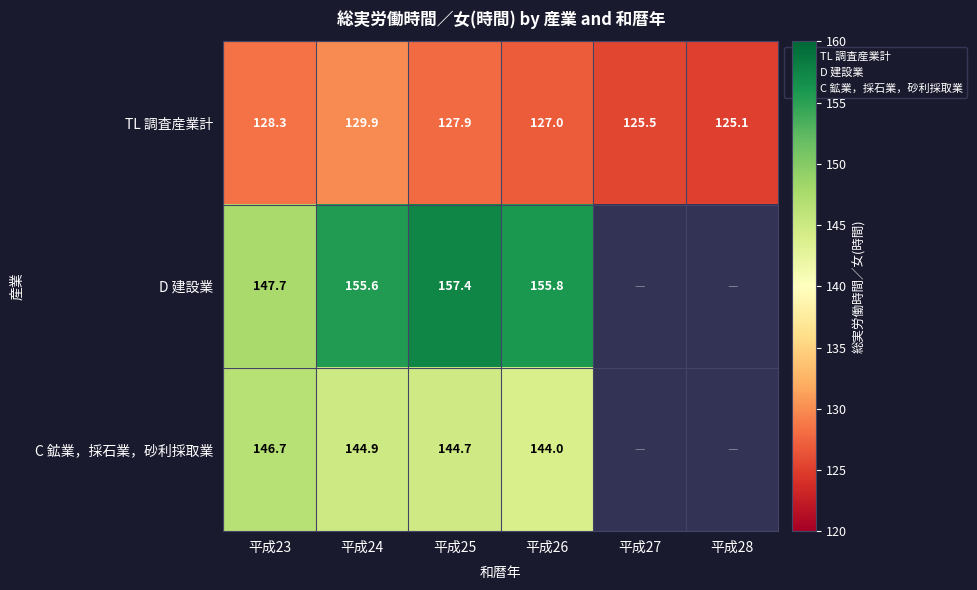

Between 平成25 and 平成27, which is larger?

平成25